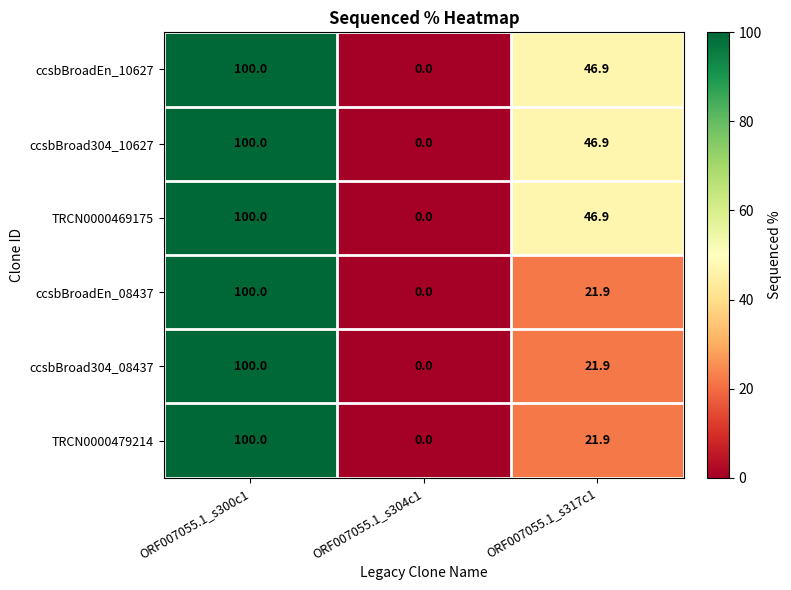

At which category is the sum across all series the highest?

ORF007055.1_s300c1